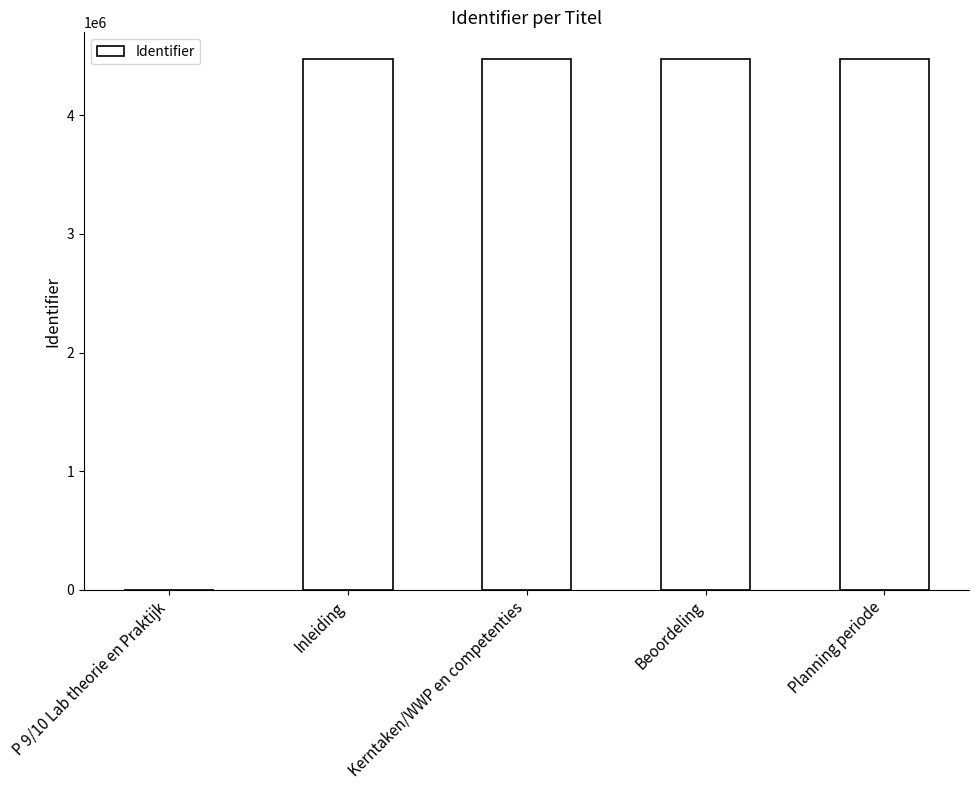

How many data points does each series have?

5